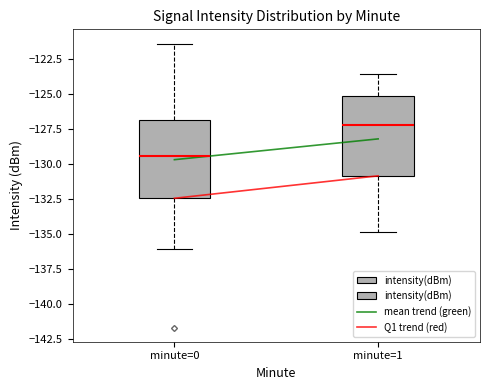

Reading left to right, transcribe this box plot: for each box, give where its median line is, the range the box spans, and where its two whiskers end, as read against the y-axis. The values are not printed on the chart, so give them approximately, as read against the axis.

minute=0: median -129.5, box -132.5 to -127.0, whiskers -136.0 to -121.5
minute=1: median -127.5, box -131.0 to -125.0, whiskers -135.0 to -123.5